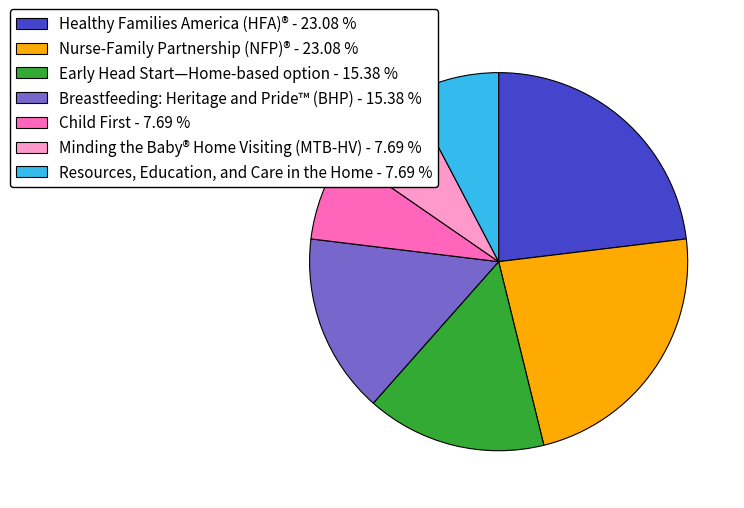

Is Nurse-Family Partnership (NFP)® - 23.08 % the majority of the pie?

No